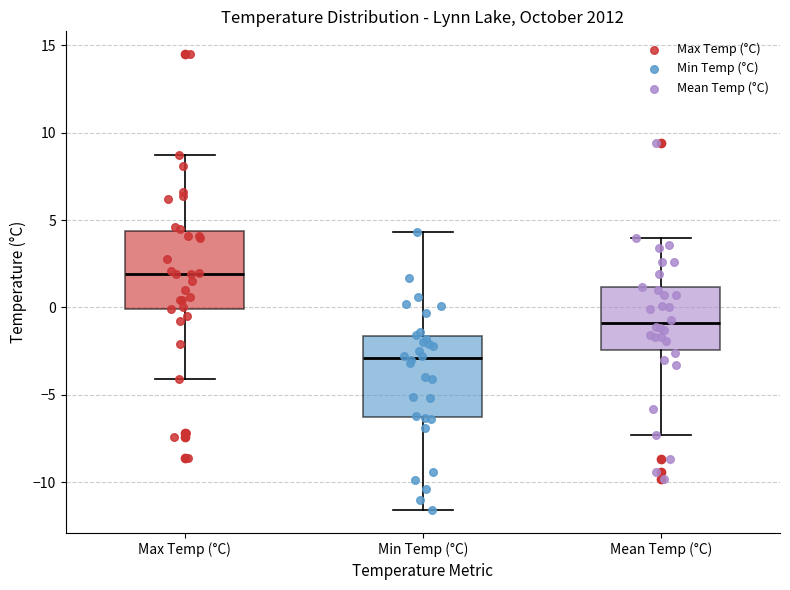

Which box's median line is the highest?

Max Temp (°C)